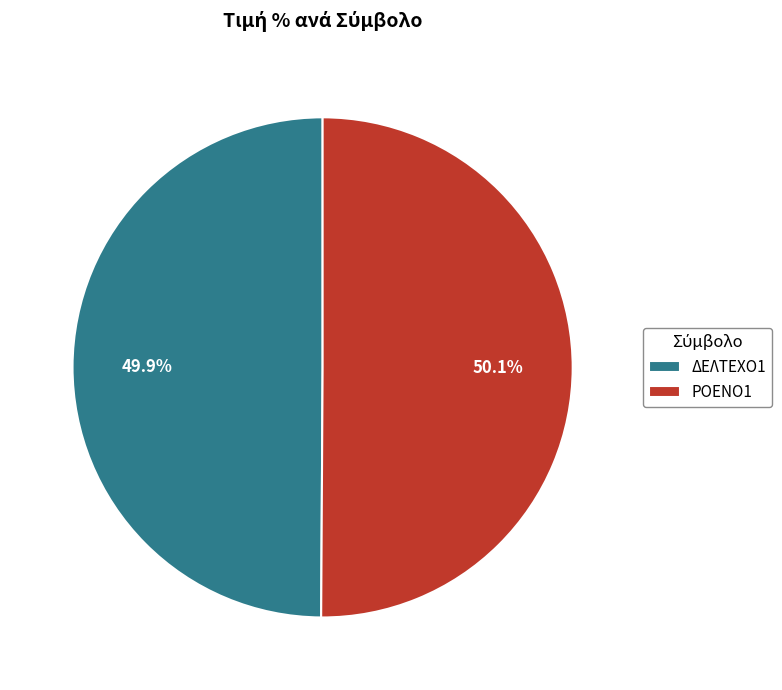

What percentage is the ΡΟΕΝΟ1 slice, to the nearest percent?

50%